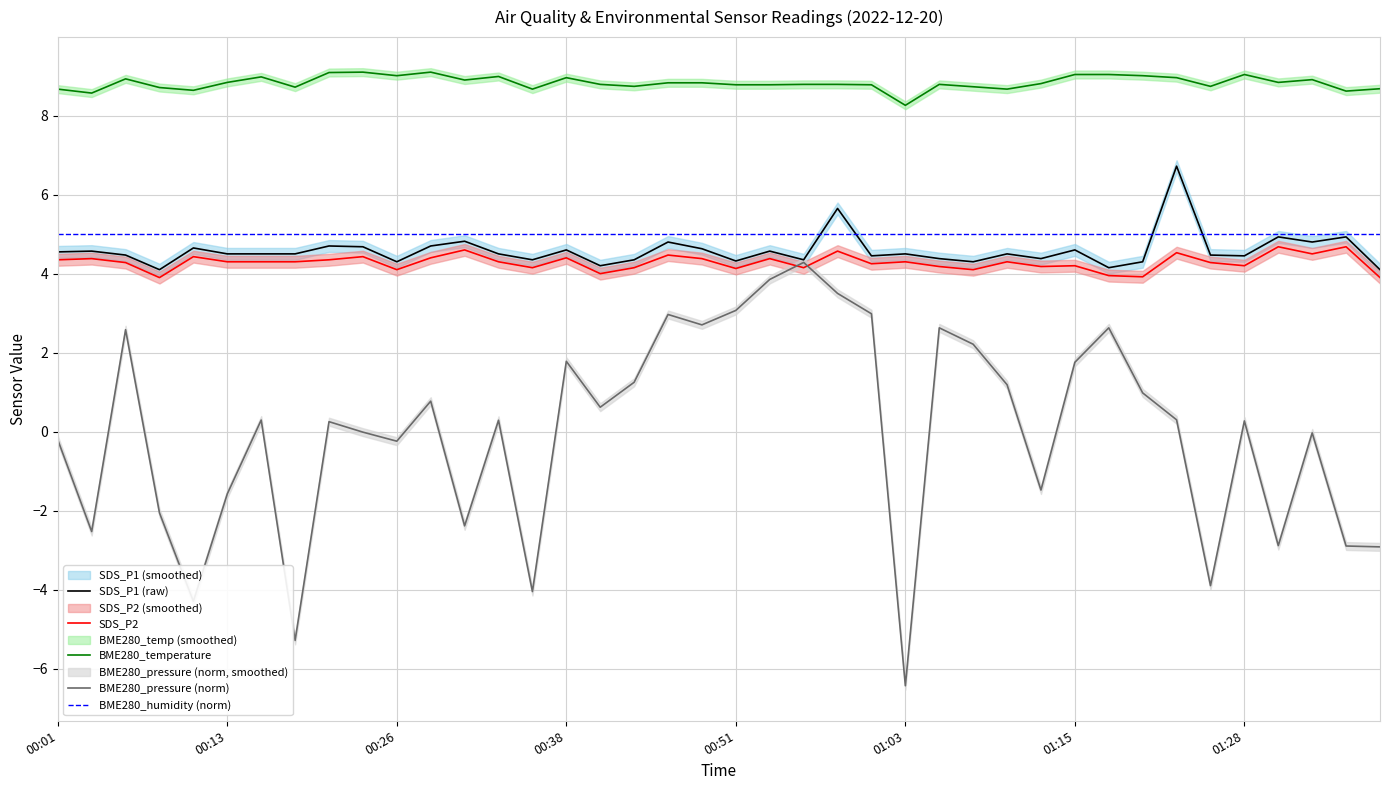

How many values in BME280_pressure (norm) are below zero?

17